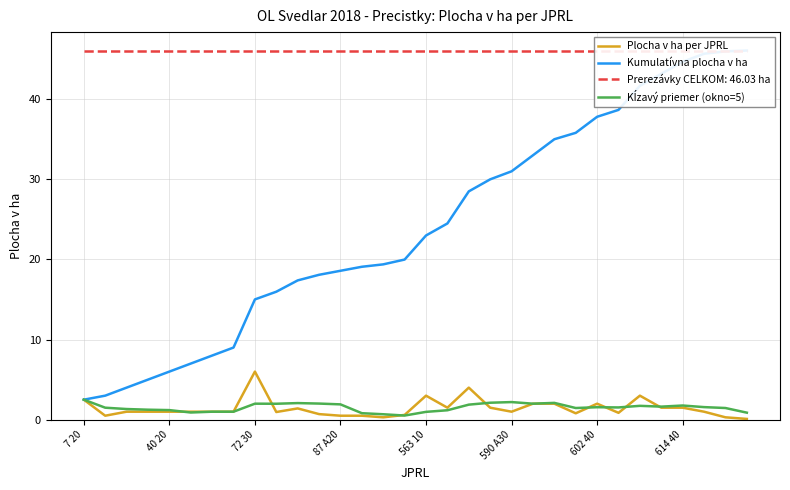

What position from the left is 18?

19